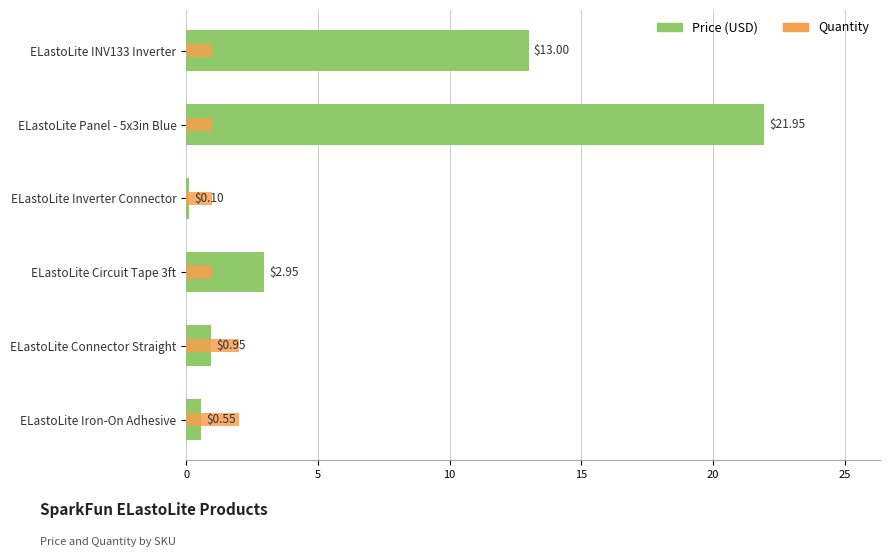

The value of Price (USD) at ELastoLite Iron-On Adhesive is 0.7. True or false?

False